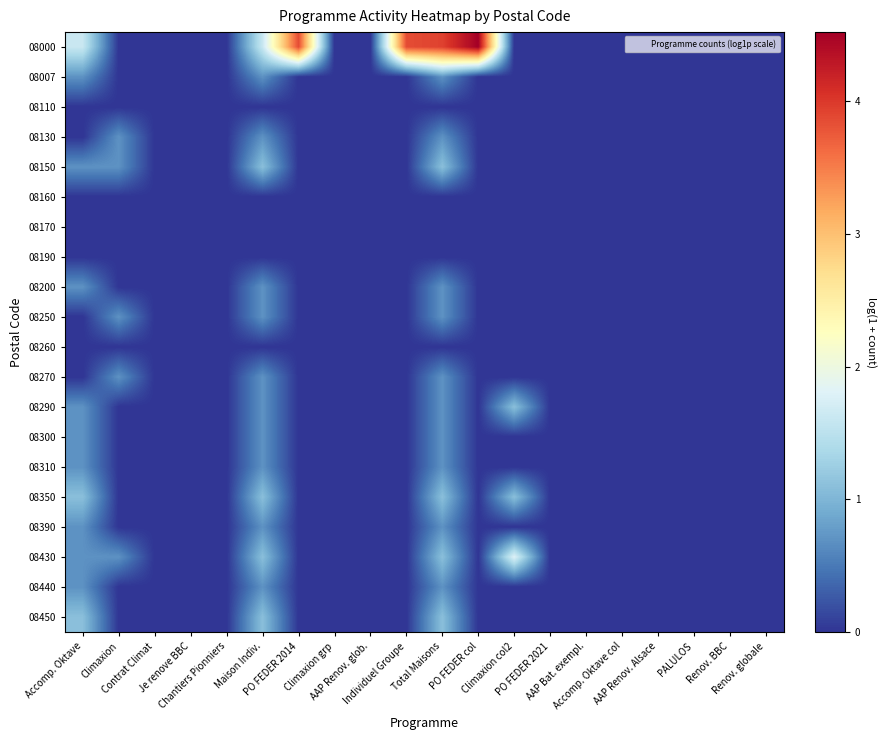

Which category has the lowest value across all series?

Climaxion